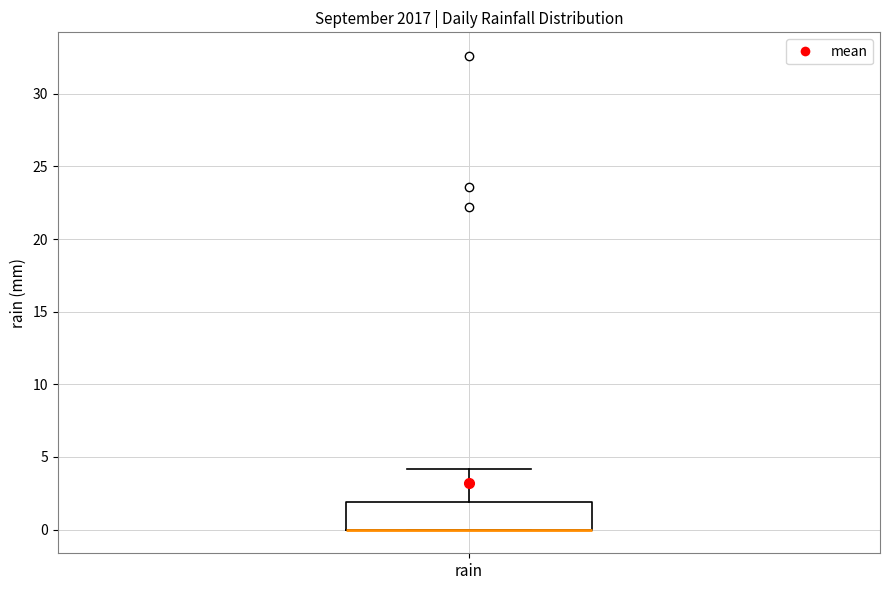

Transcribe this box plot: give where the median line is, the range the box spans, and where the two whiskers end, as read against the y-axis. The values are not printed on the chart, so give them approximately, as read against the axis.

median 0 (drawn on the box's lower edge), box 0 to 2, whiskers 0 to 4